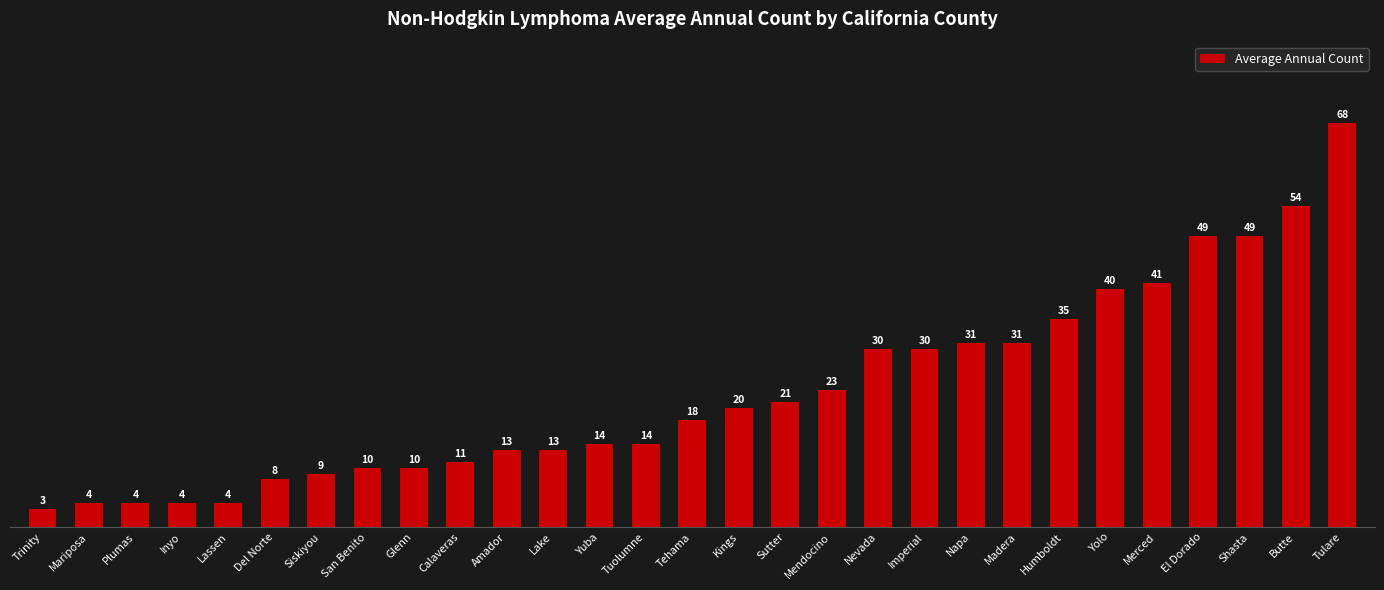

Which category has the lowest value across all series?

Trinity